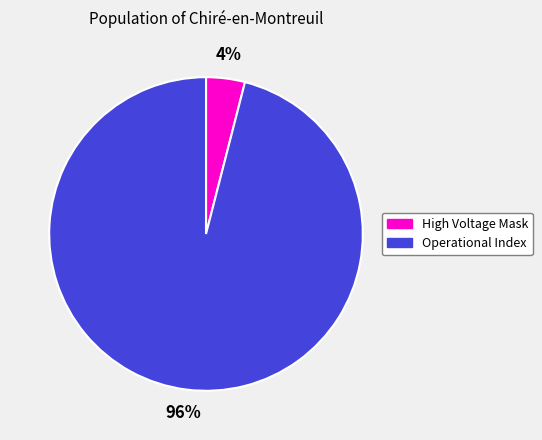

Which category has the biggest portion of the pie?

Operational Index